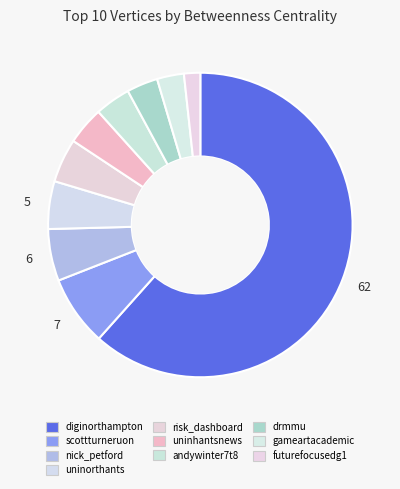

Which has a higher value, diginorthampton or andywinter7t8?

diginorthampton